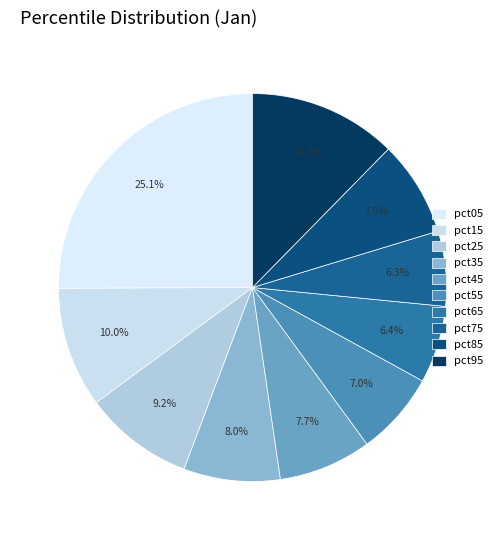

Does any single category account for the majority?

No